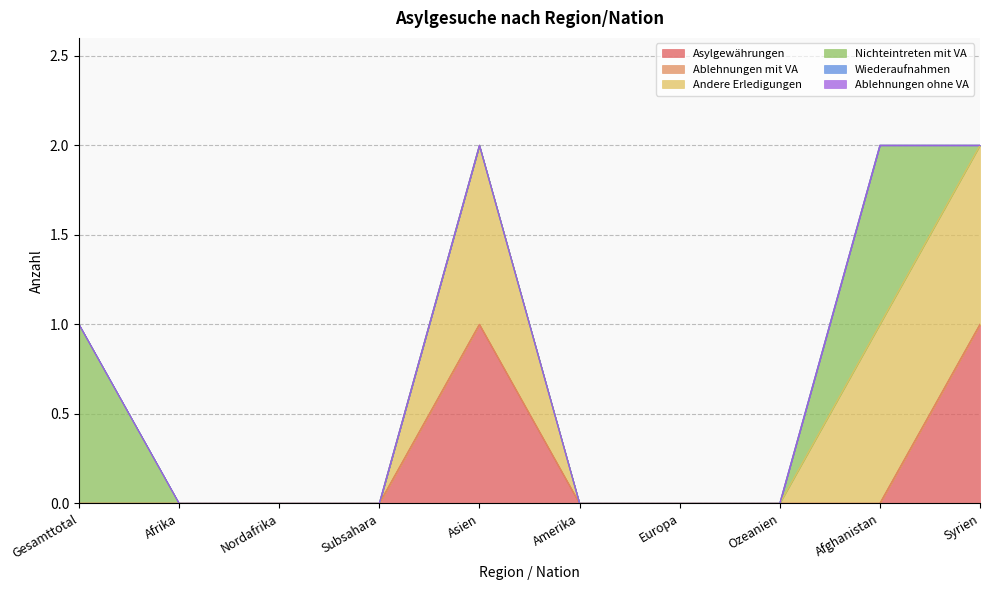

What is the sum of all Nichteintreten mit VA values?

2